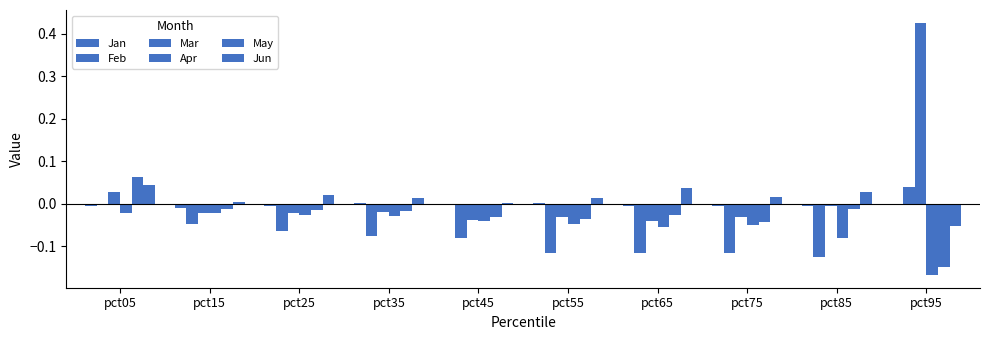

At how many categories does at least one series exceed 0?

10